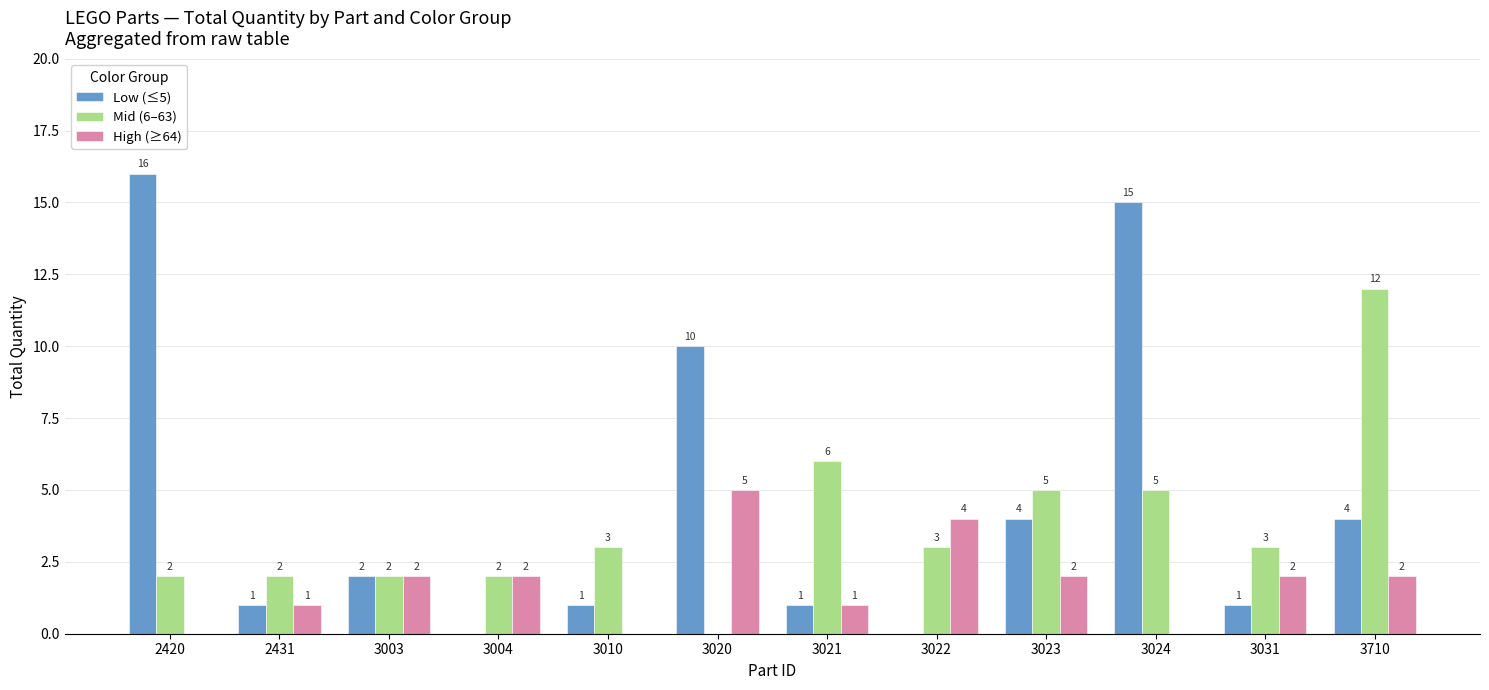

What is the total value across all series at 3010?

4